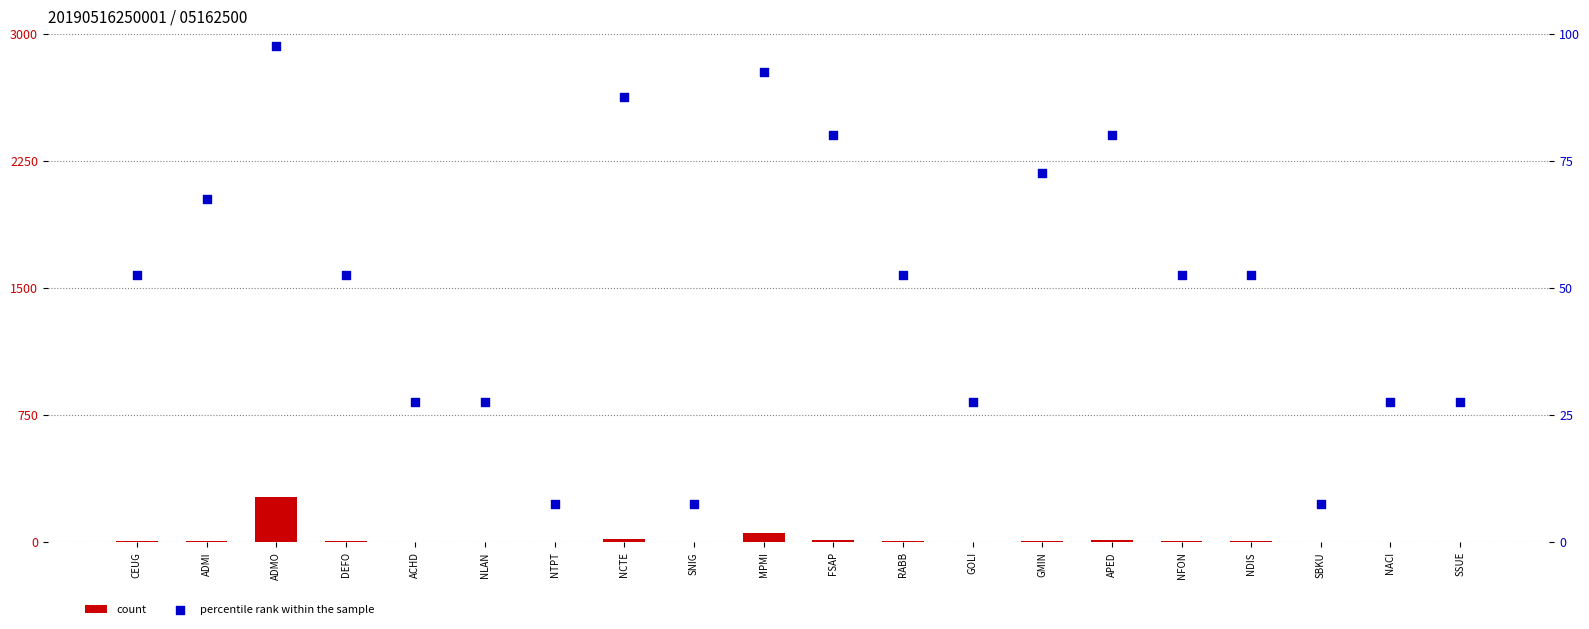

At how many categories does at least one series exceed 40?

12